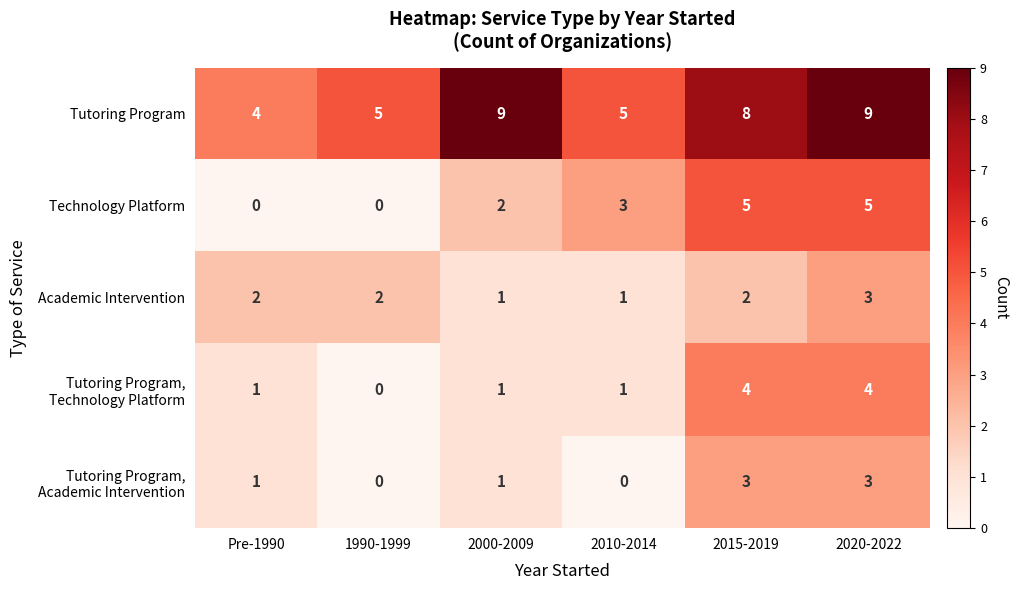

What is the difference between the highest and lowest values at 2020-2022?

6